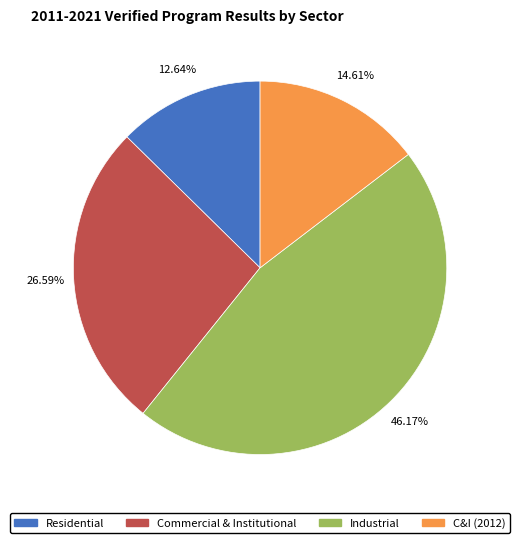

Between Residential and C&I (2012), which is larger?

C&I (2012)